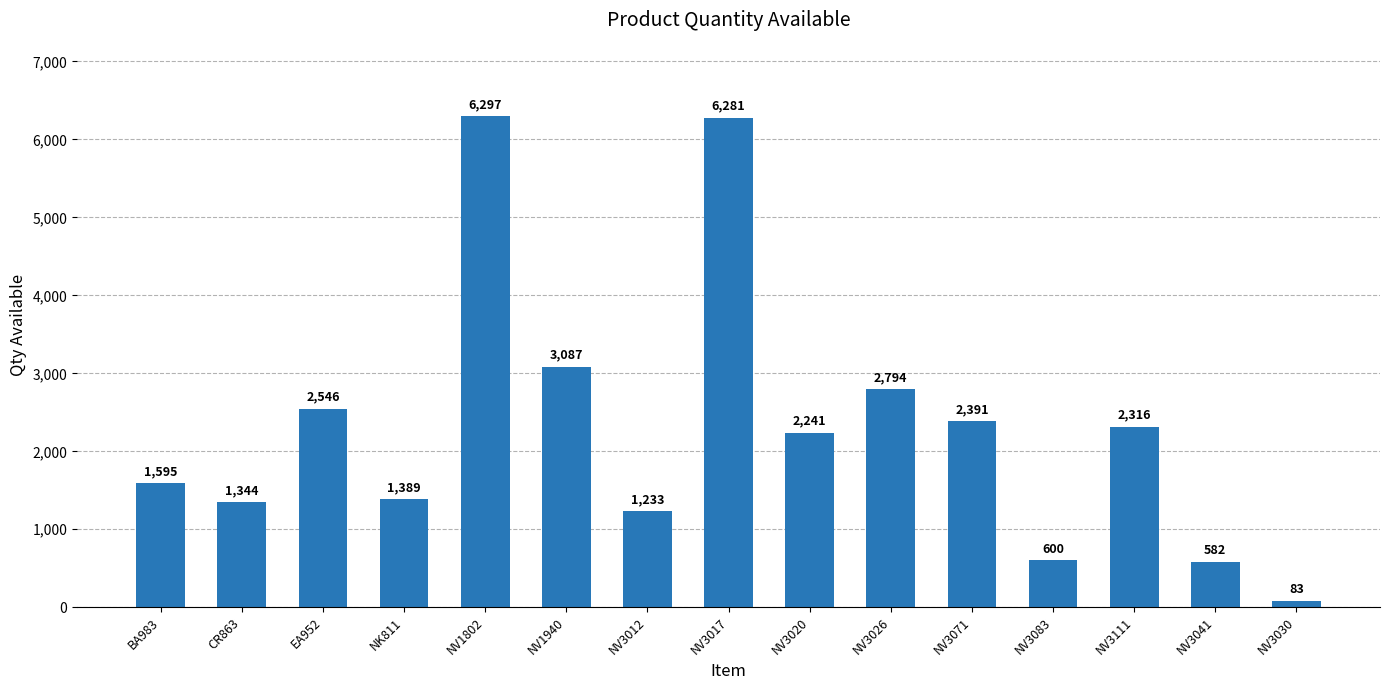

How many data points does each series have?

15